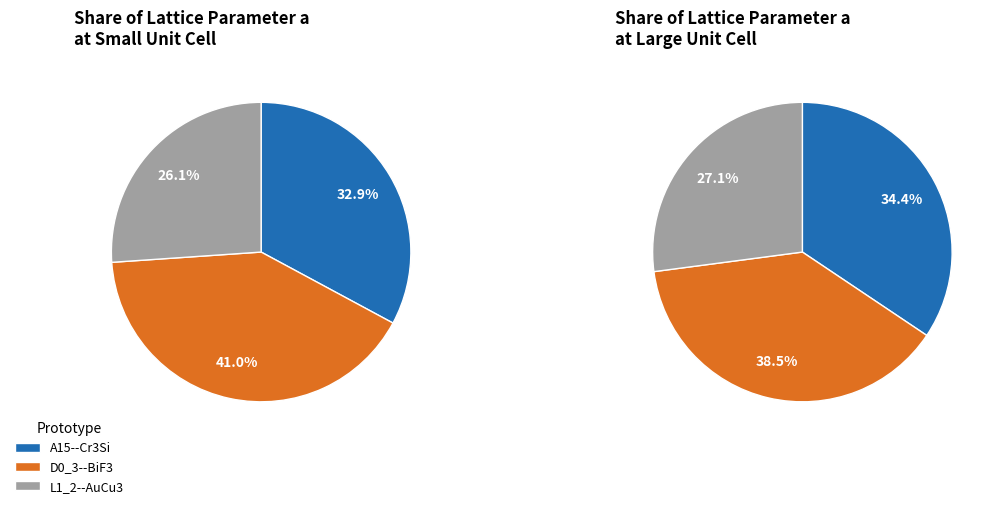

Is there any slice that represents more than half of the pie?

No